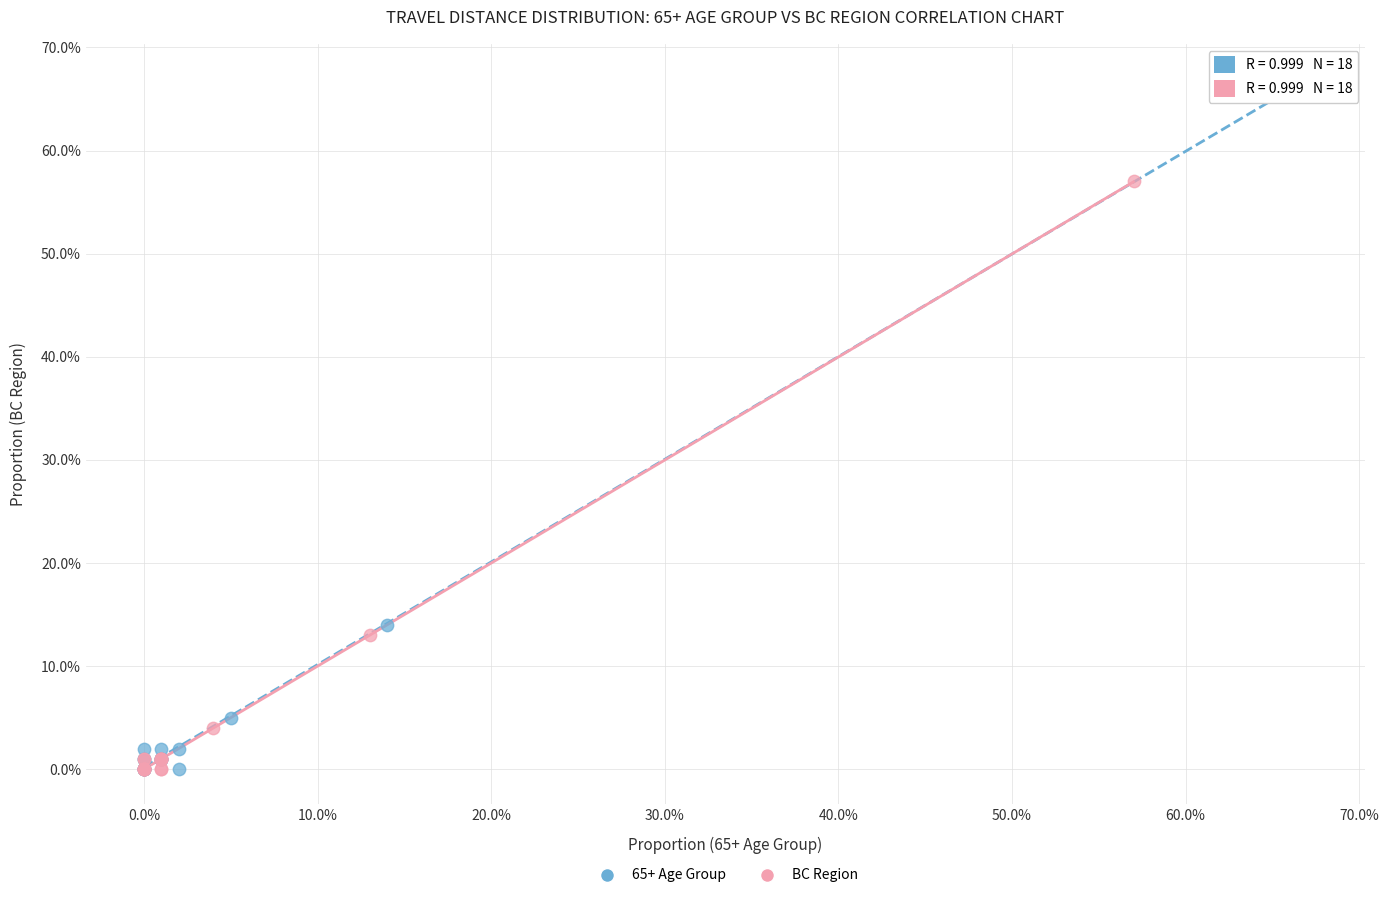

Which series has the widest spread of Y values?

65+ Age Group